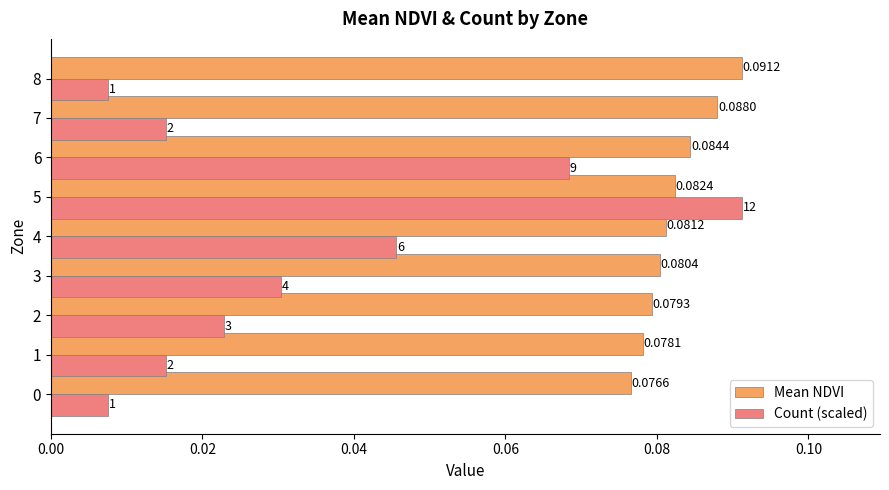

Which series has the widest spread of values?

Count (scaled)